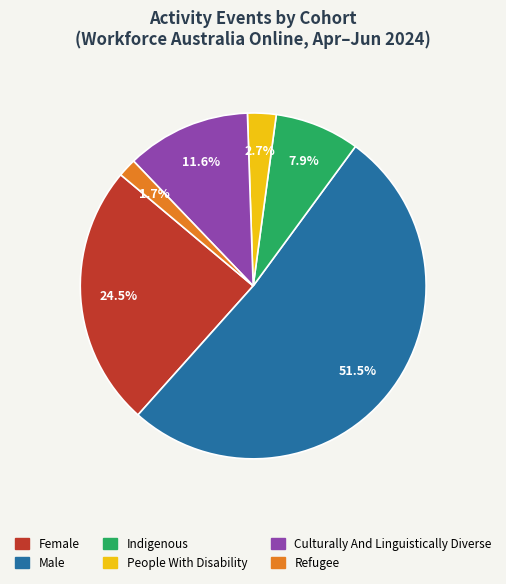

How much of the chart is everything except Indigenous?

92.1%